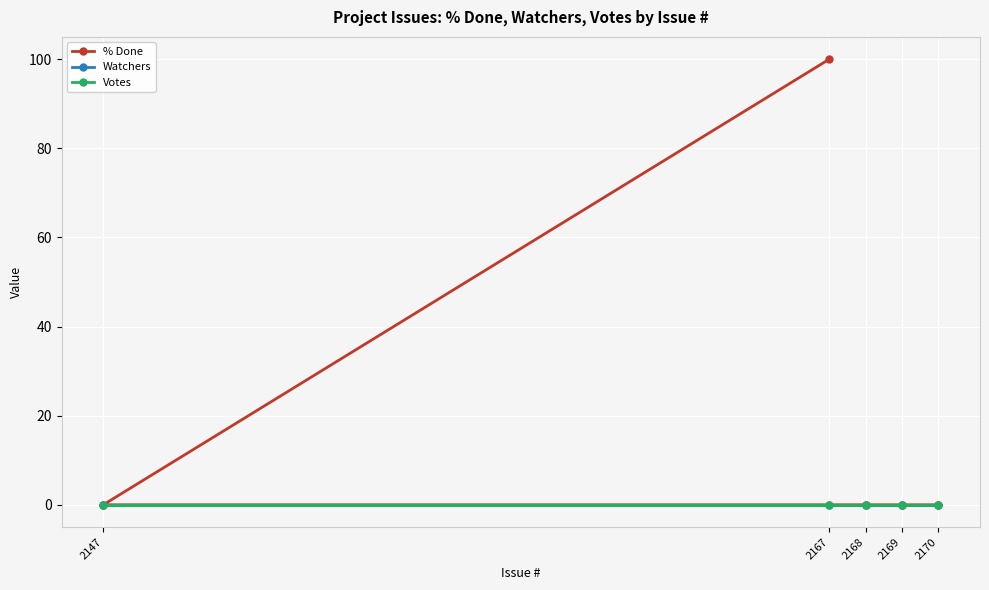

True or false: Votes and % Done cross at least once.

False